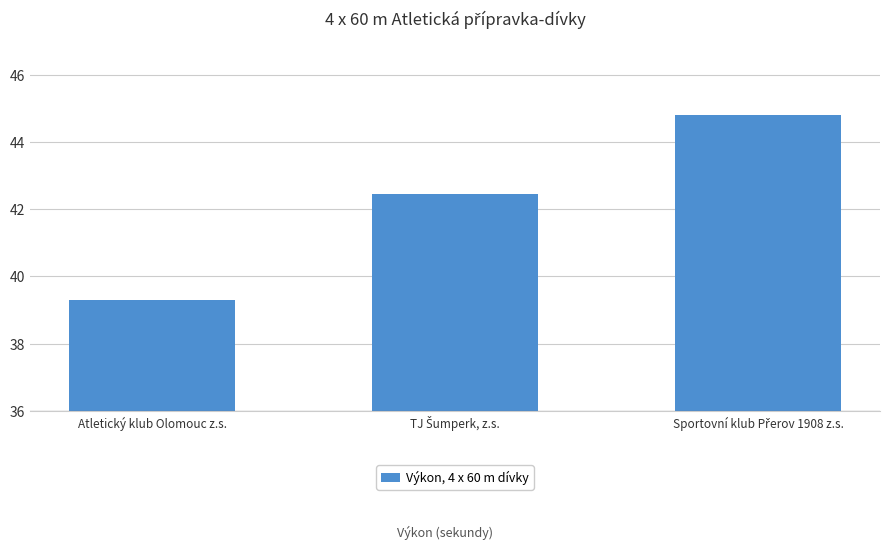

What is the minimum value shown in the chart?

39.3